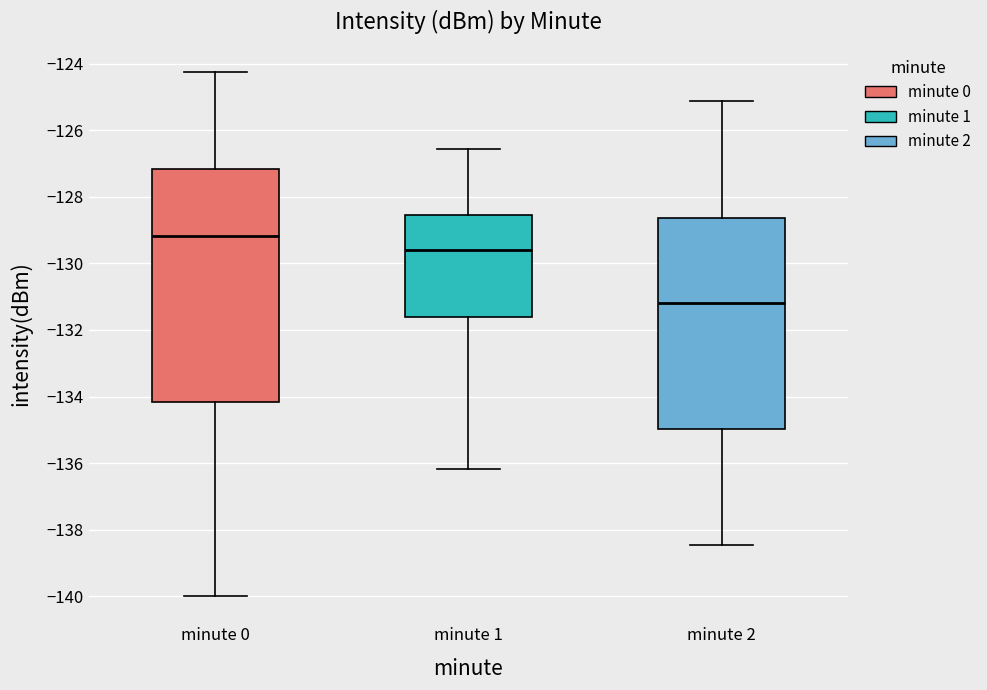

Reading left to right, read every box against the y-axis: the position of its median line, the range the box covers, and the ends of its whiskers. The values are not printed on the chart, so give them approximately, as read against the axis.

minute 0: median -129.2, box -134.2 to -127.2, whiskers -140.0 to -124.2
minute 1: median -129.6, box -131.6 to -128.6, whiskers -136.2 to -126.6
minute 2: median -131.2, box -135.0 to -128.6, whiskers -138.4 to -125.2